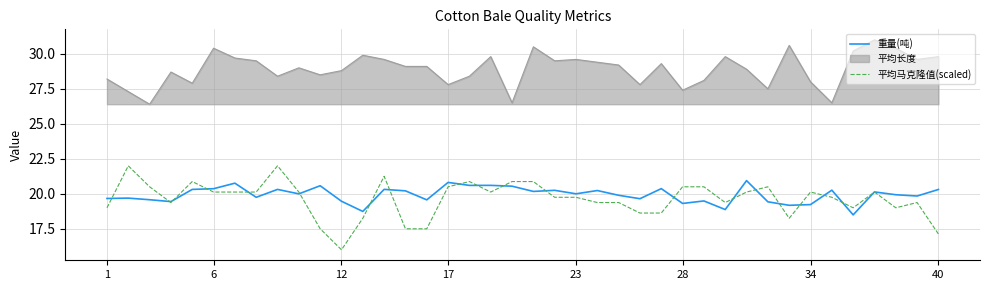

At how many categories does at least one series exceed 16?

40